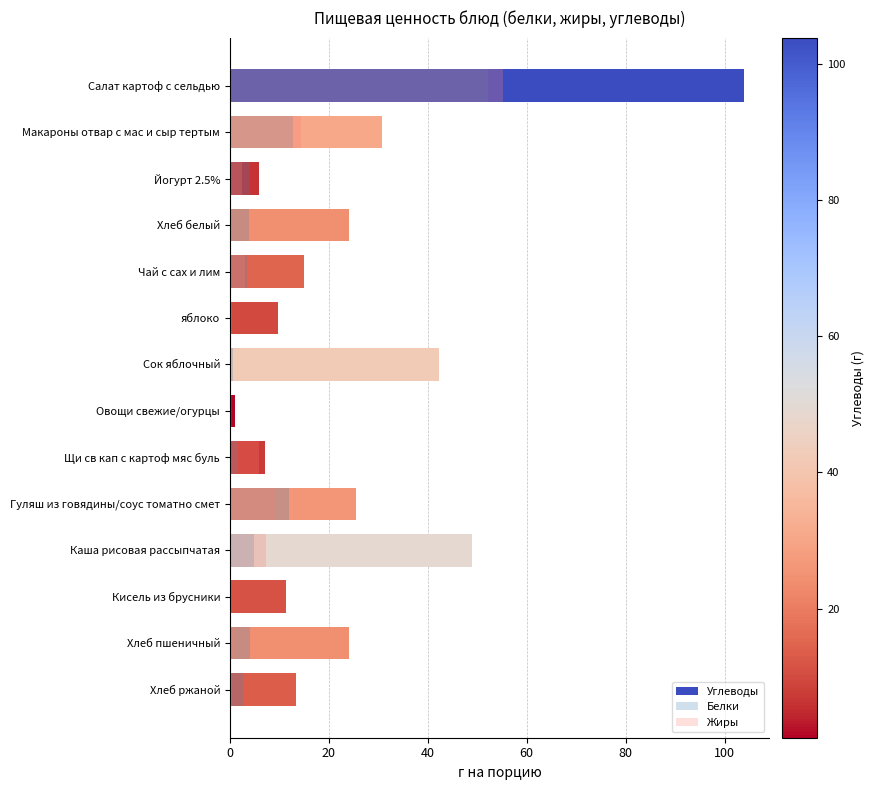

What is the difference between the maximum and minimum values in the Углеводы series?

102.8